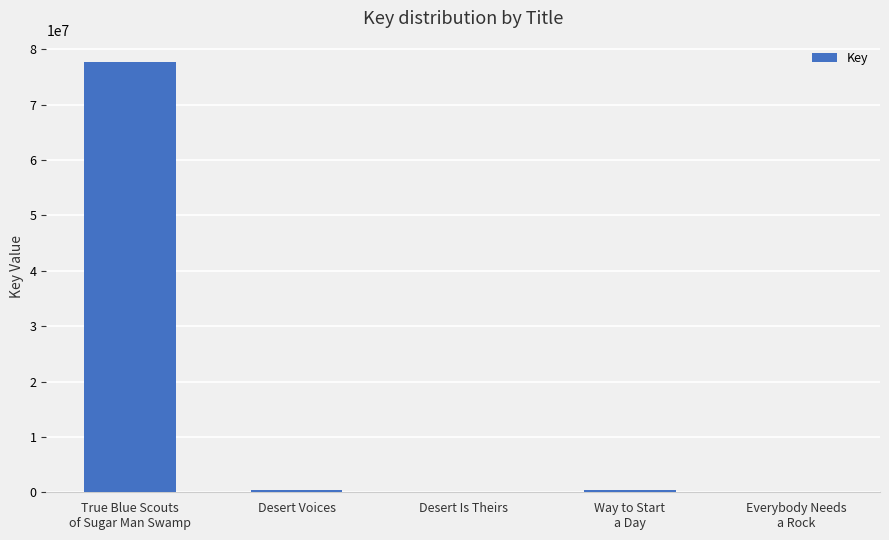

Where is the data nearest to the value 38844966?

Desert Voices